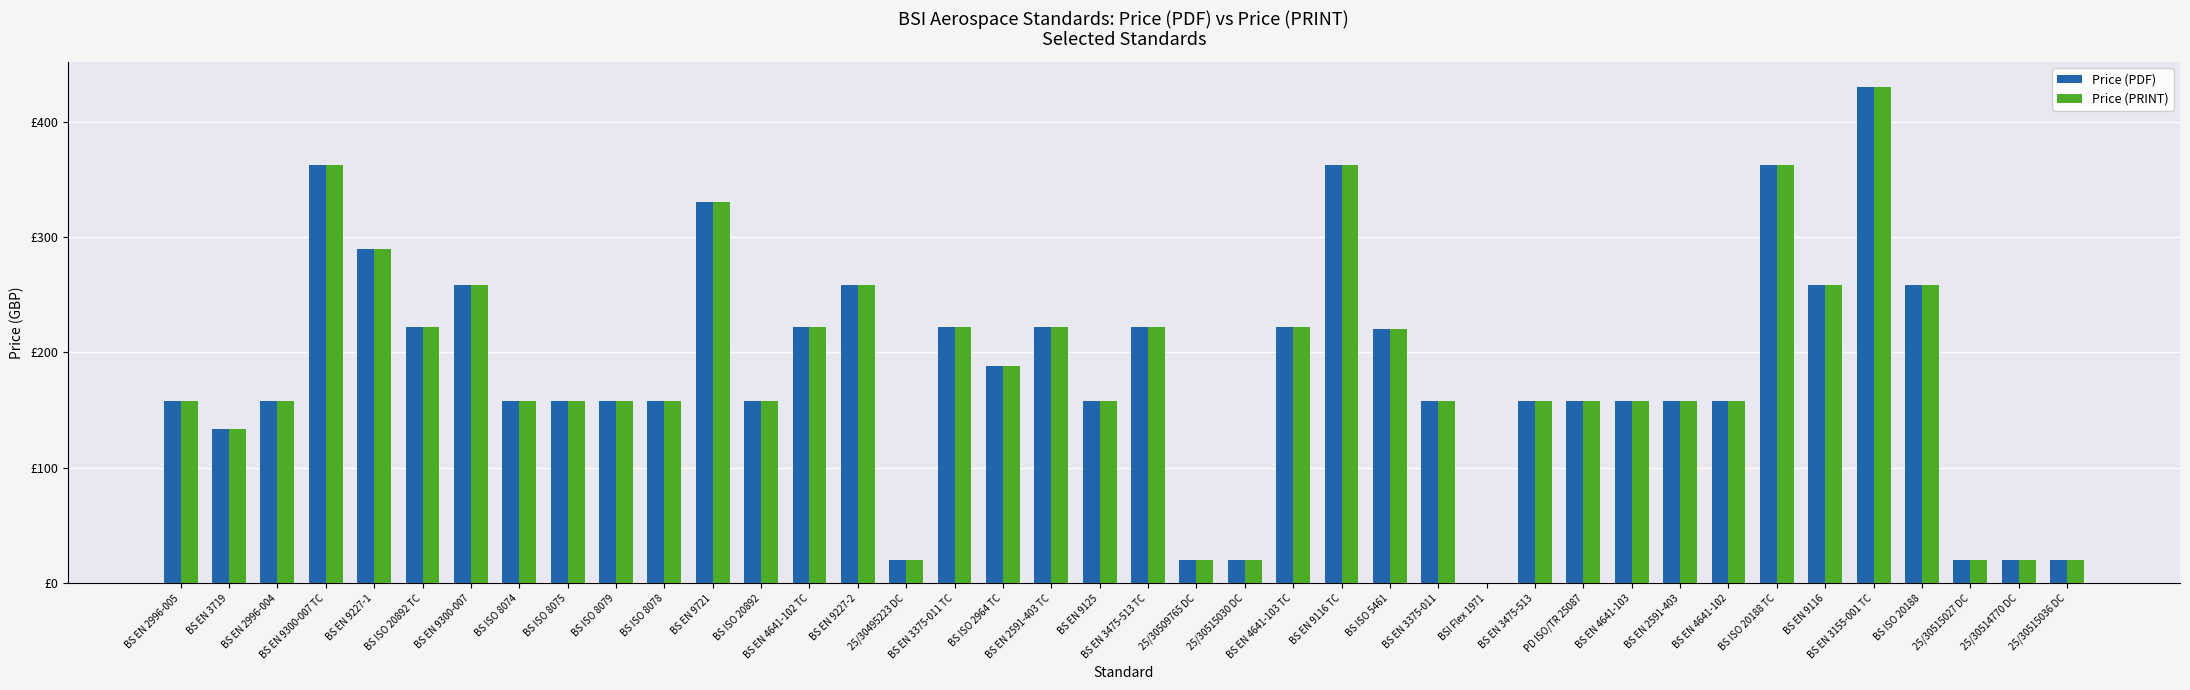

List the labels in order of Price (PDF) value, largest first.

BS EN 3155-001 TC, BS EN 9300-007 TC, BS EN 9116 TC, BS ISO 20188 TC, BS EN 9721, BS EN 9227-1, BS EN 9300-007, BS EN 9227-2, BS EN 9116, BS ISO 20188, BS ISO 20892 TC, BS EN 4641-102 TC, BS EN 3375-011 TC, BS EN 2591-403 TC, BS EN 3475-513 TC, BS EN 4641-103 TC, BS ISO 5461, BS ISO 2964 TC, BS EN 2996-005, BS EN 2996-004, BS ISO 8074, BS ISO 8075, BS ISO 8079, BS ISO 8078, BS ISO 20892, BS EN 9125, BS EN 3375-011, BS EN 3475-513, PD ISO/TR 25087, BS EN 4641-103, BS EN 2591-403, BS EN 4641-102, BS EN 3719, 25/30495223 DC, 25/30509765 DC, 25/30515030 DC, 25/30515027 DC, 25/30514770 DC, 25/30515036 DC, BSI Flex 1971